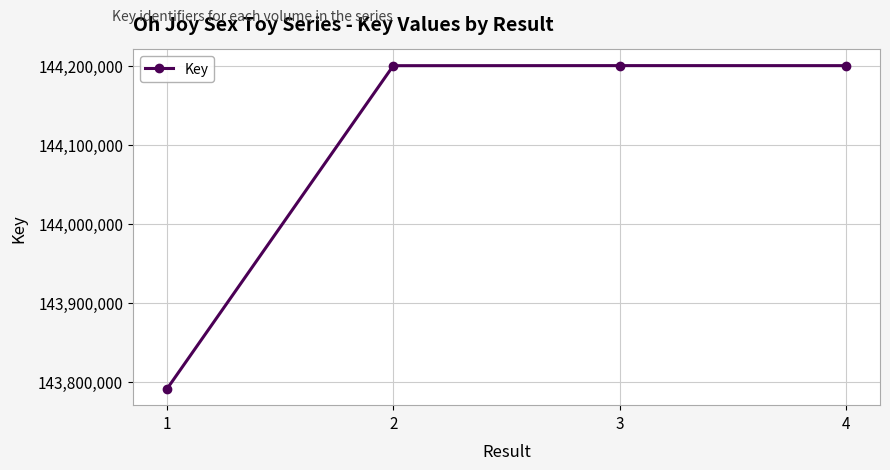

Where does the data first go above 144200393?

3